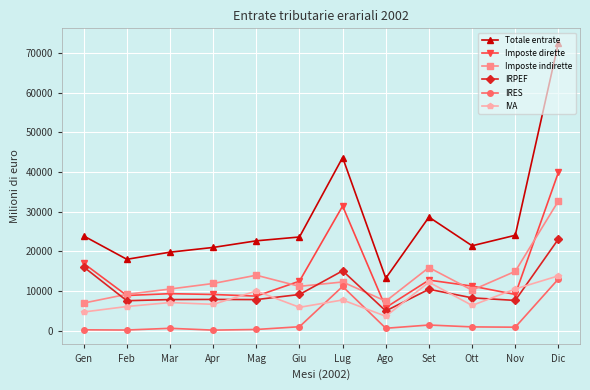

Count the number of categories in the chart.

12